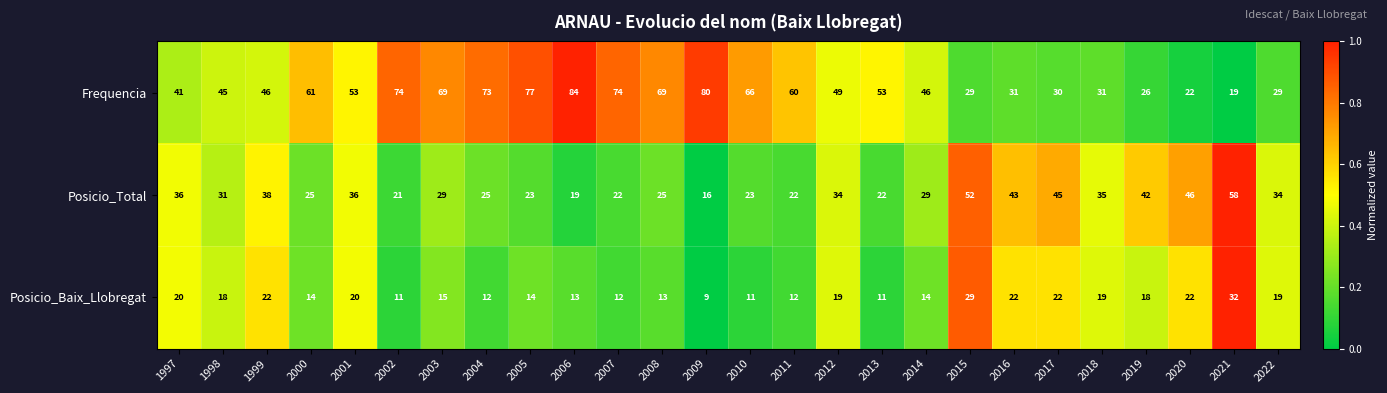

What is the difference between the highest and lowest values at 2013?

42